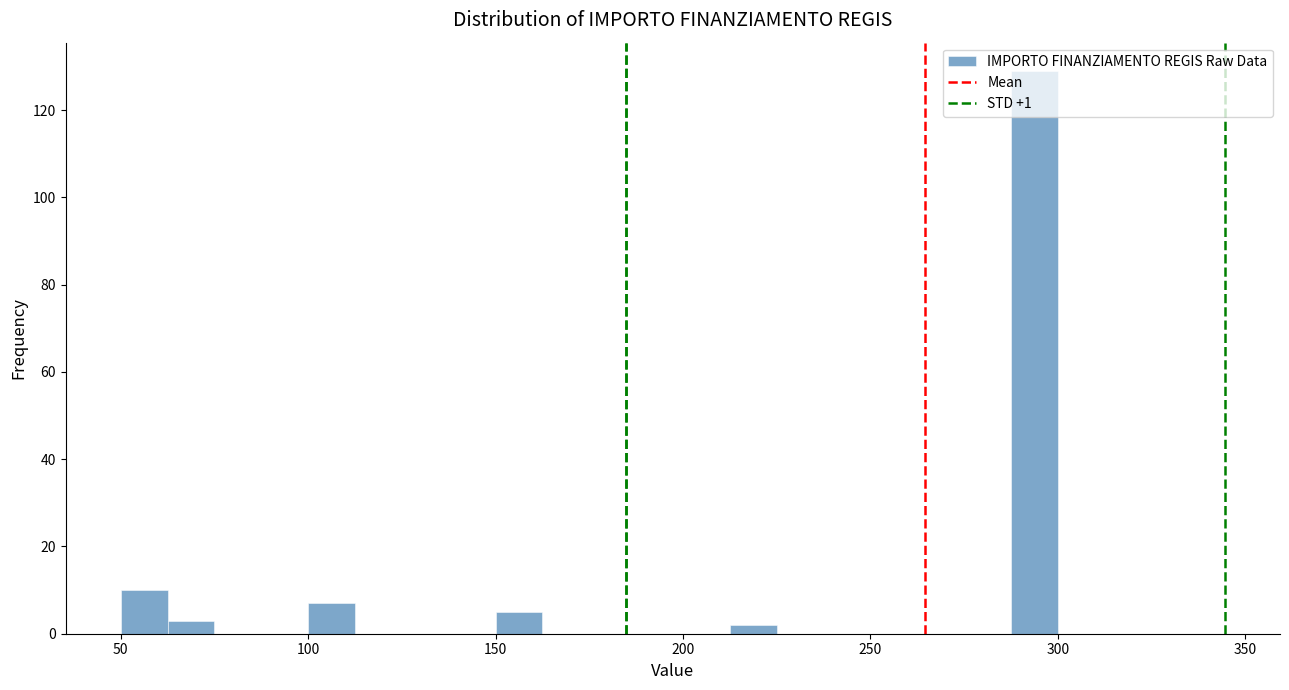

Around what value on the x-axis is the tallest bar? Give the approximate position of its centre, as read against the axis.

295